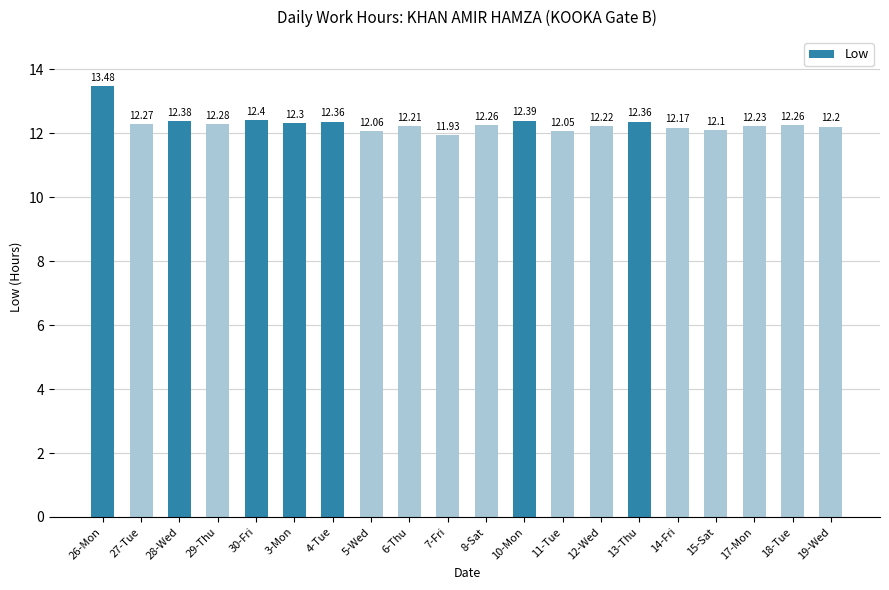

What is the sum of all values?

245.9